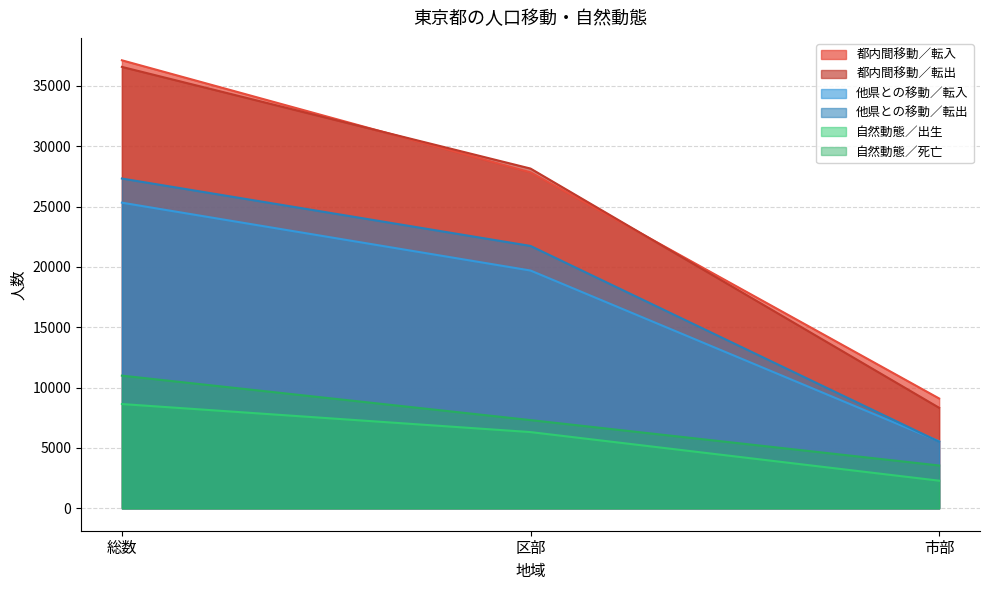

Is it true that 自然動態／死亡 equals 5184 at 市部?

False